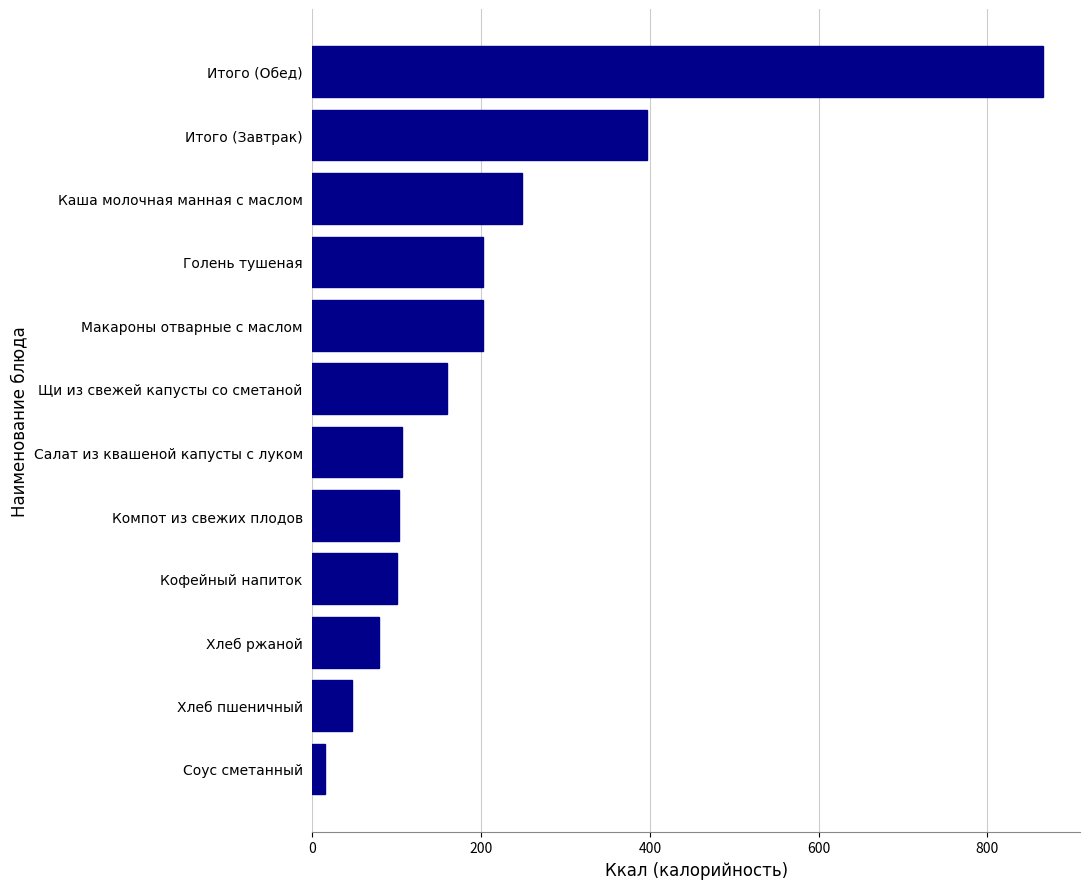

Approximately how many times larger is the value at Хлеб ржаной compared to Каша молочная манная с маслом?

0.3